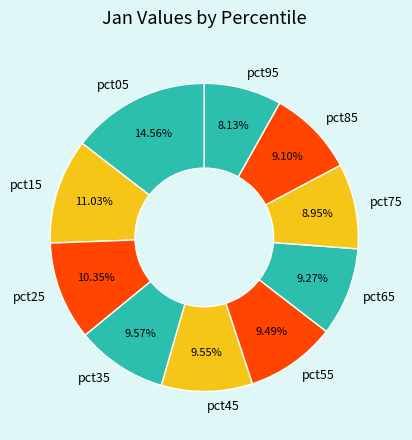

Count the number of slices in the pie.

10